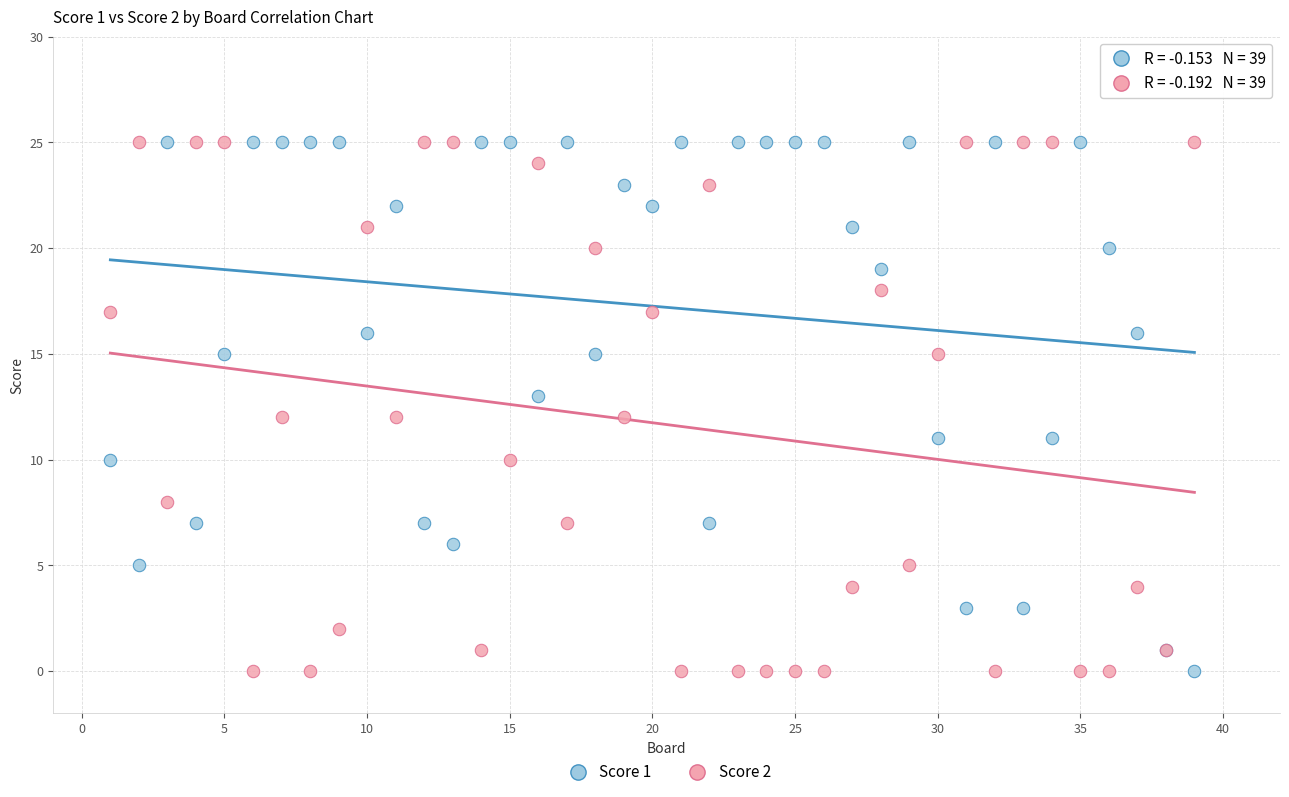

What is the X range (max minus min) for the scatter plot?

38